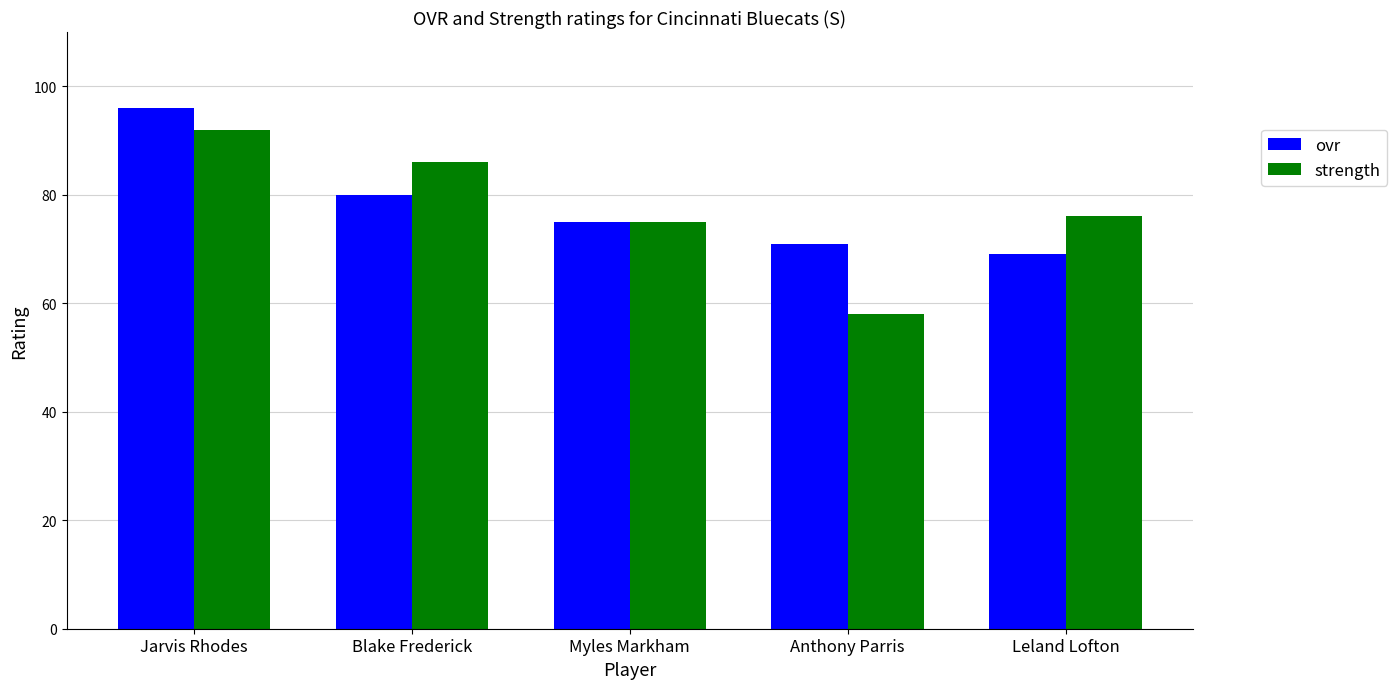

At how many categories does at least one series exceed 61?

5